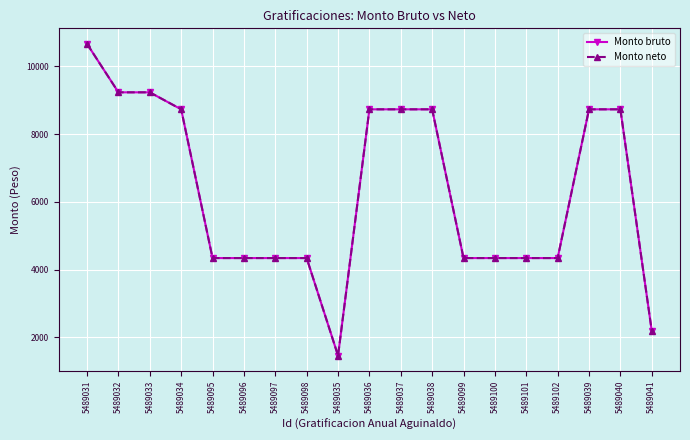

Is this an area chart (filled region under the line)?

No